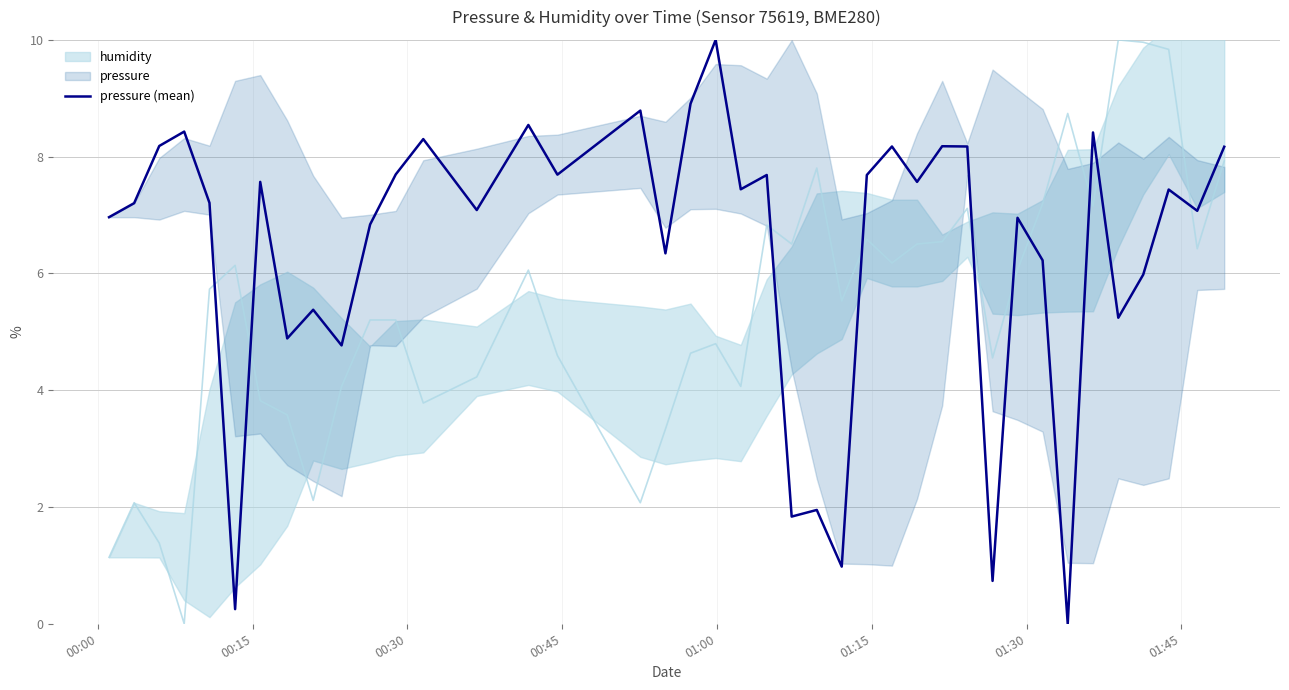

What is the maximum value for pressure (mean)?

10.0